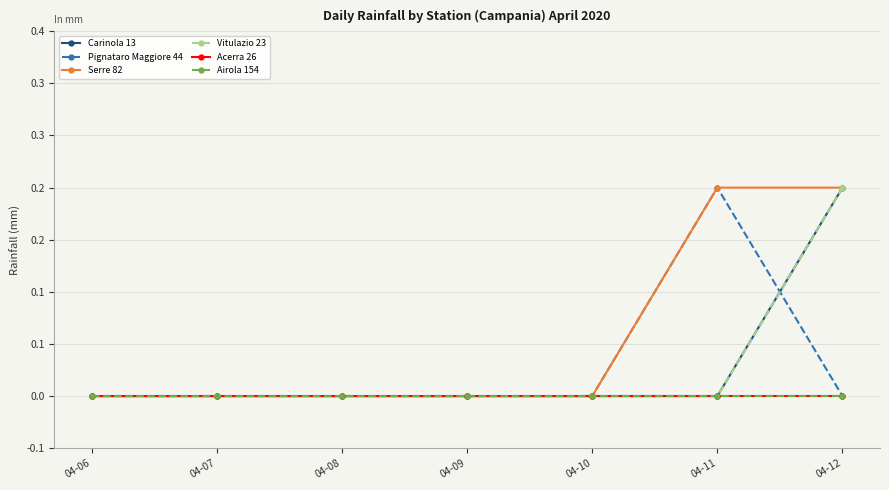

Does the chart display data point markers on the line(s)?

Yes